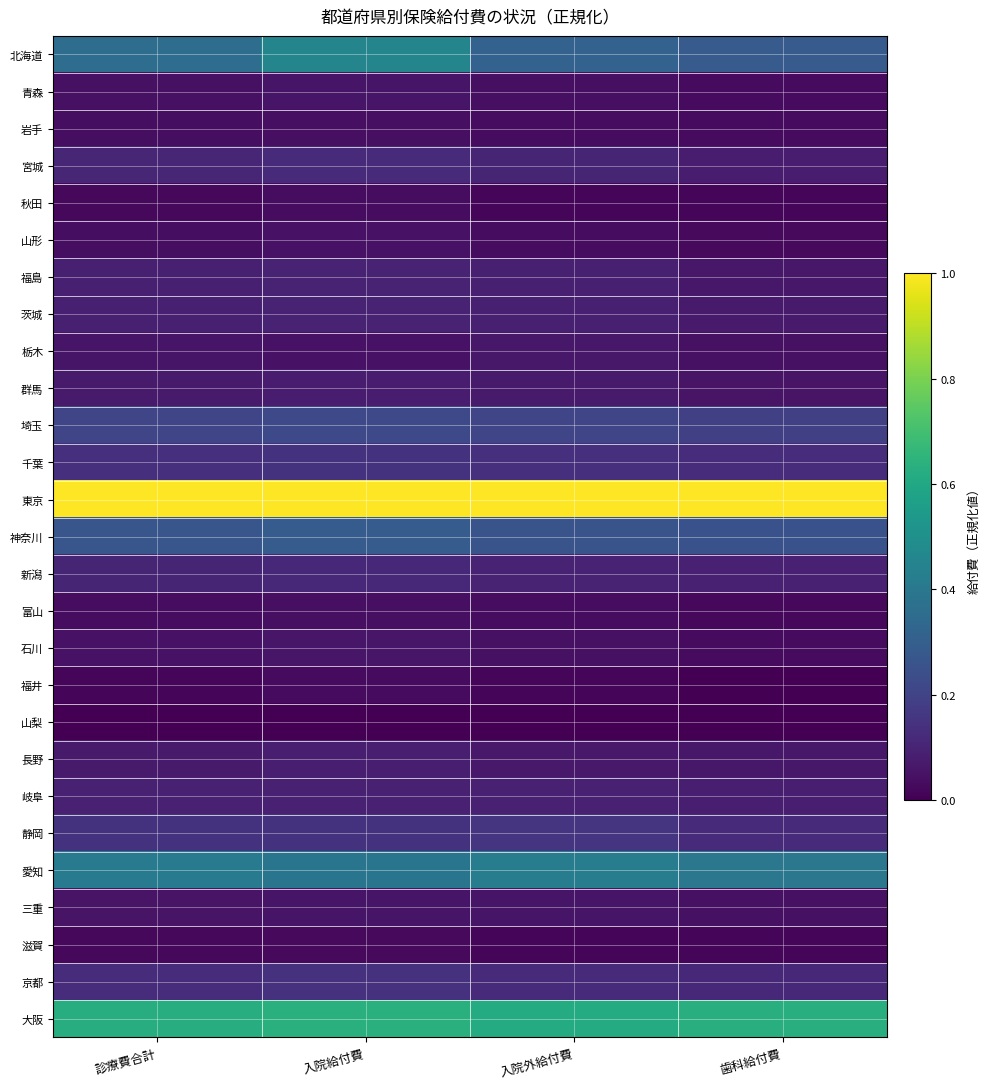

Between 入院給付費 and 歯科給付費, which is larger?

入院給付費